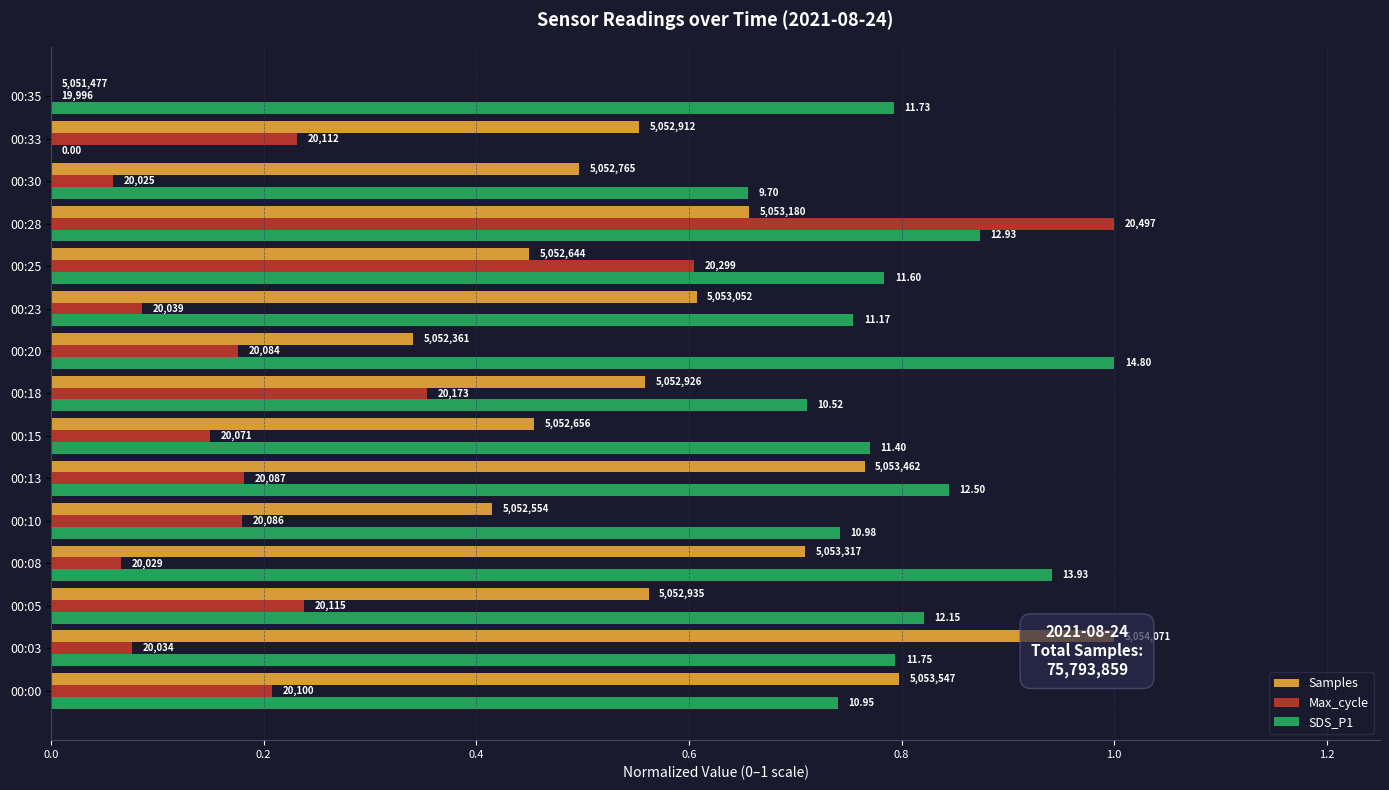

What are all the series names shown in the legend?

Samples, Max_cycle, SDS_P1